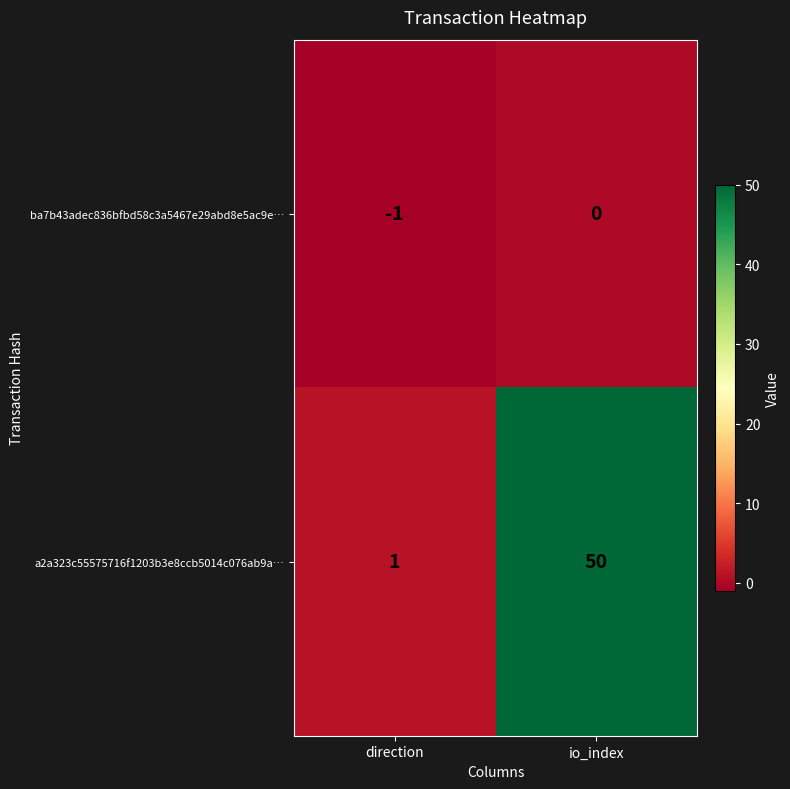

What is the total value across all series at io_index?

50